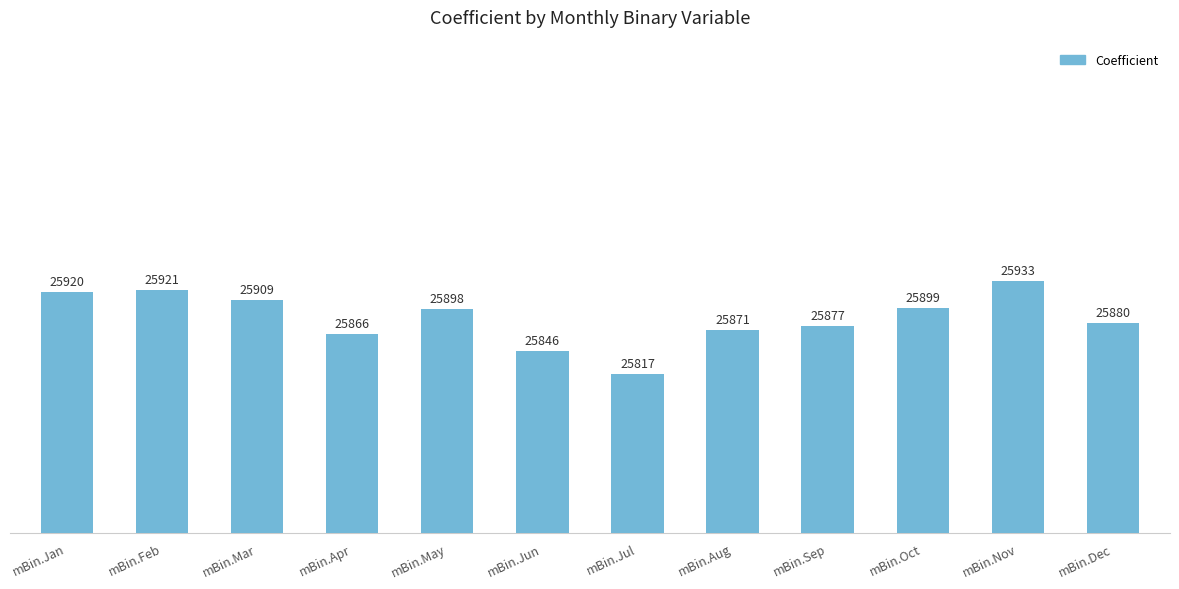

What is the label of the 4th bar from the left?

mBin.Apr